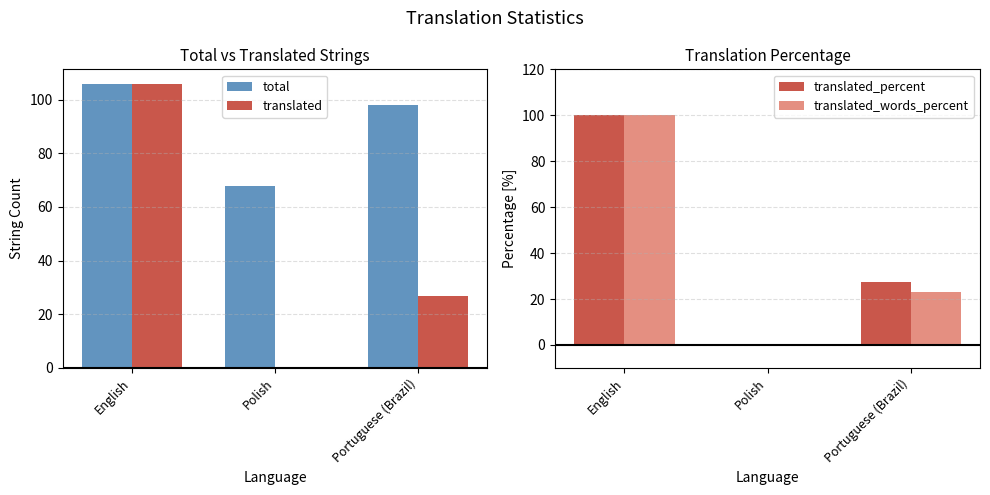

Which has a higher value, Polish or Portuguese (Brazil)?

Portuguese (Brazil)